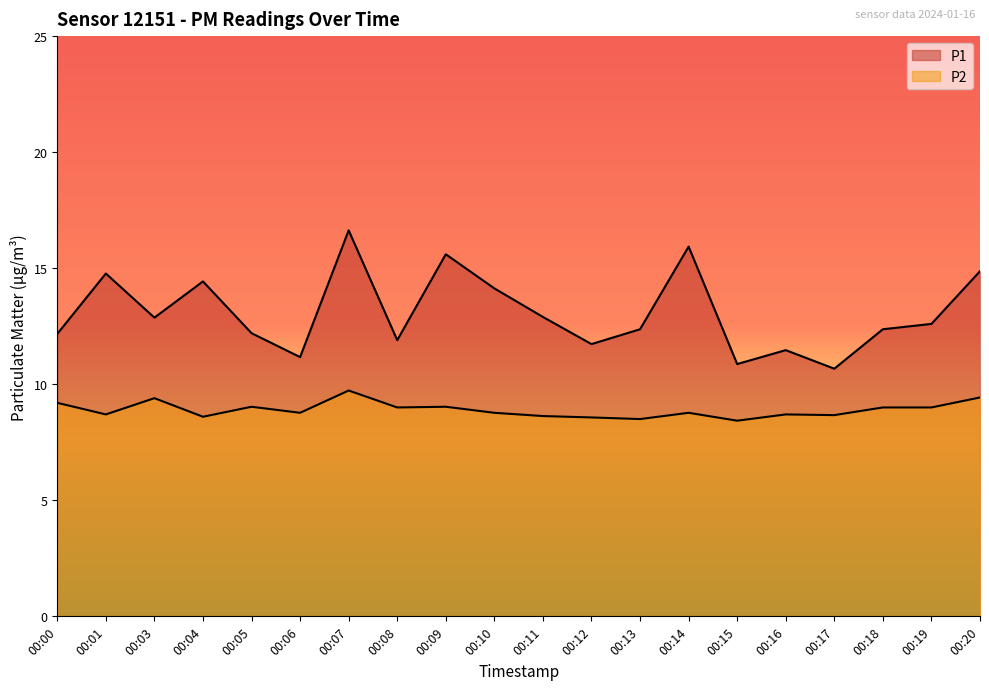

The P2 series shows 5.0 at 00:17. True or false?

False